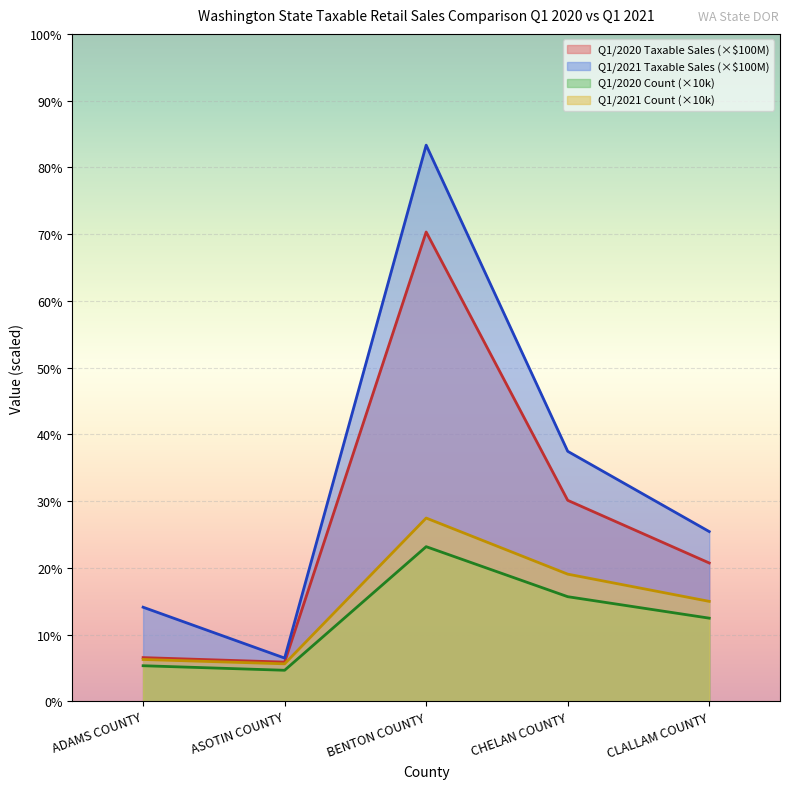

At ADAMS COUNTY, list the series in order from largest to smallest.

Q1/2021 Taxable Sales, Q1/2020 Taxable Sales, Q1/2021 Count, Q1/2020 Count